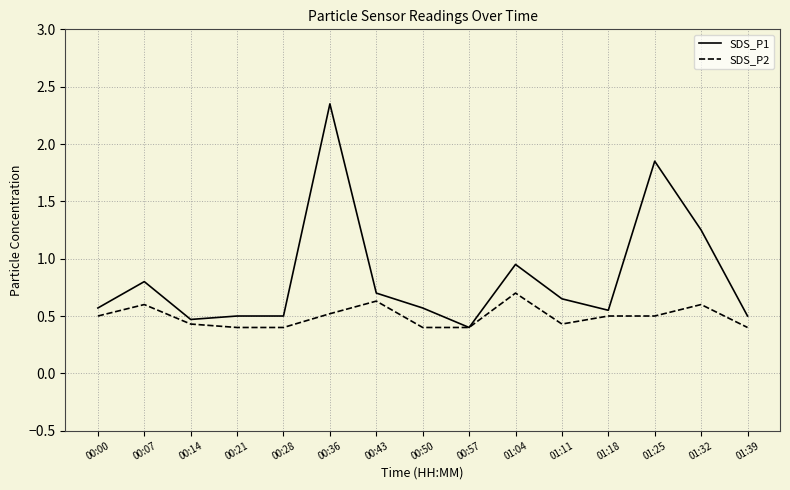

What position from the right is 00:07?

14